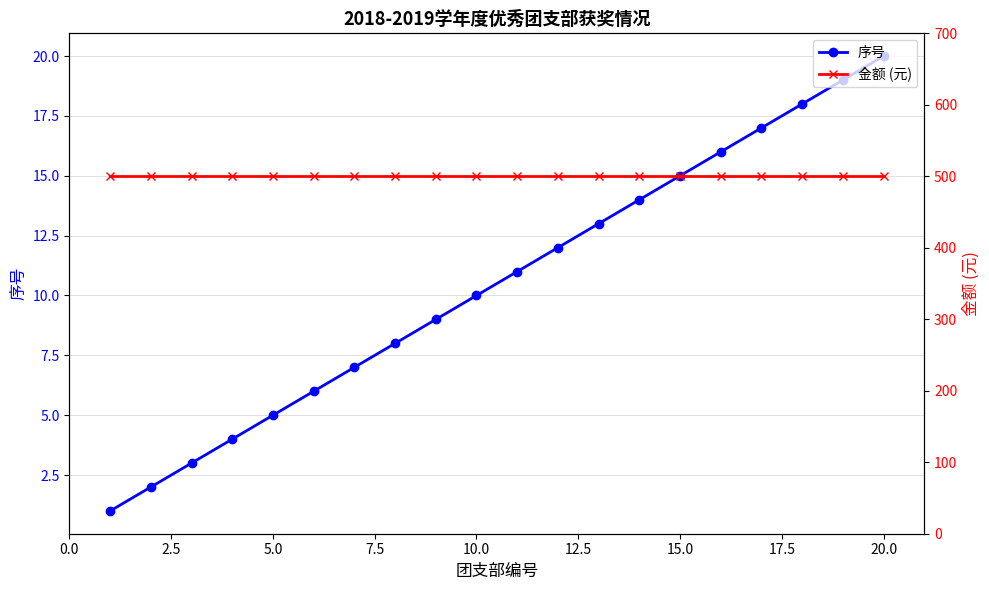

Rank the series by their average value, from lowest to highest.

序号, 金额 (元)